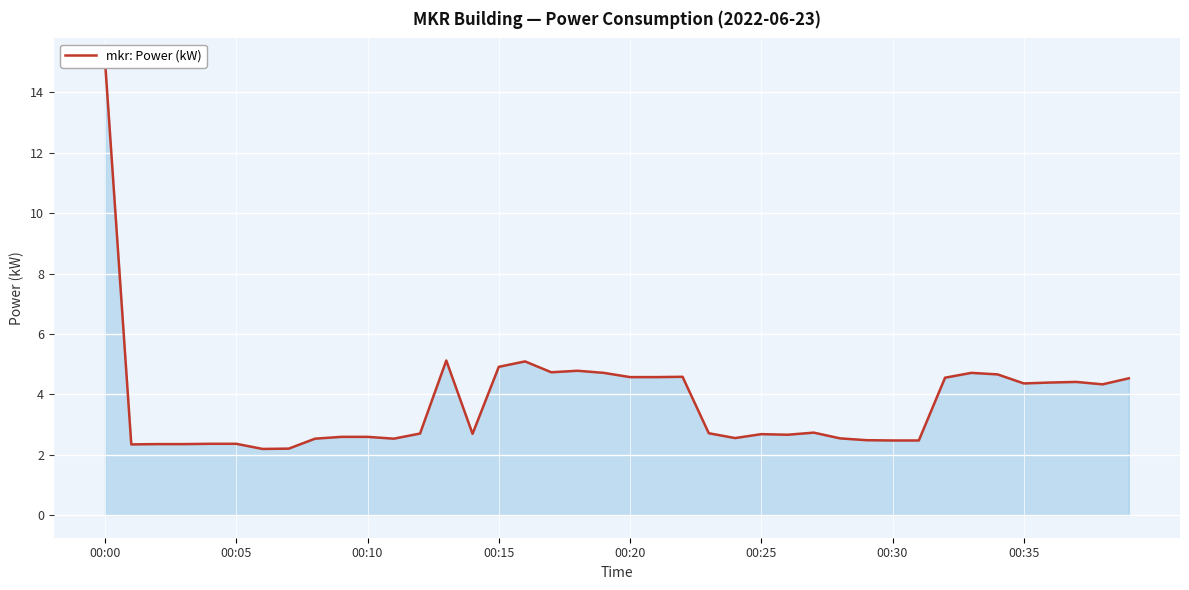

What is the sum of all values?

149.1